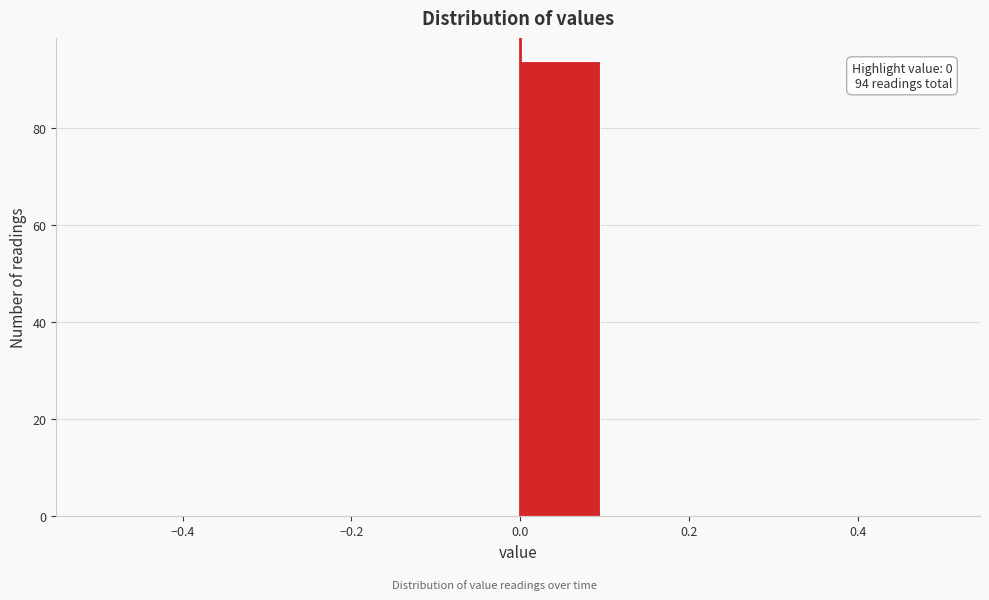

Which range on the x-axis has the tallest bar?

0.0 to 0.1